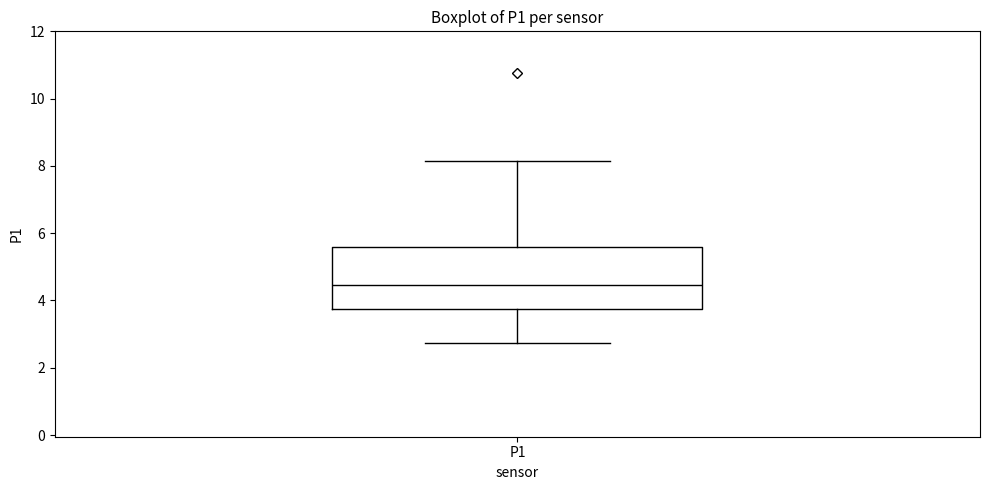

Where does the upper whisker of the box for P1 end on the y-axis? The values are not printed on the chart, so give them approximately, as read against the axis.

8.2